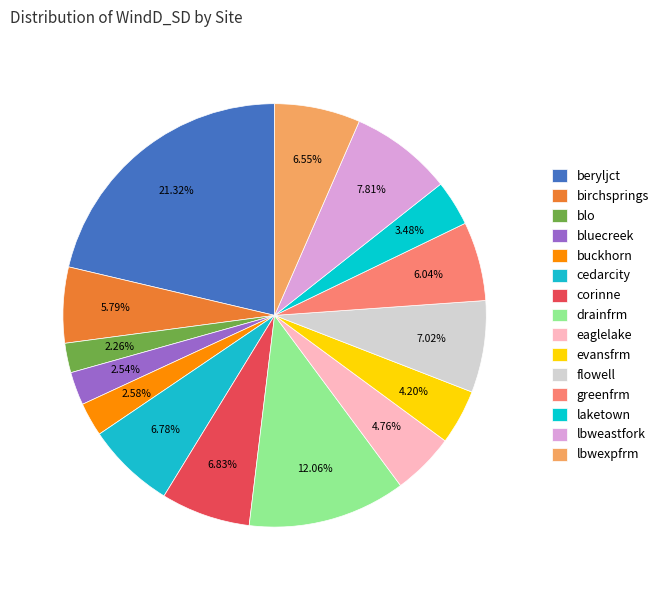

What is the largest slice in the pie chart?

beryljct